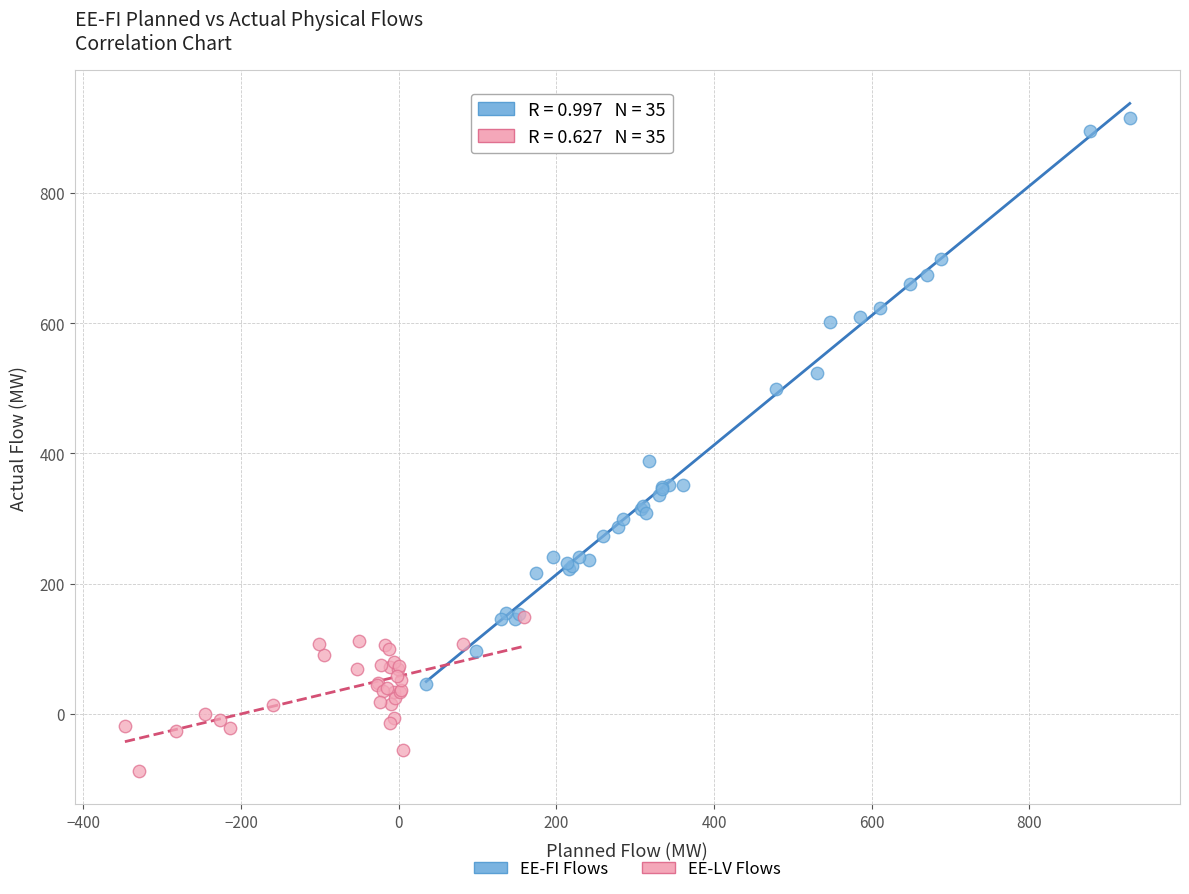

Which series contains the highest Y value?

EE-FI Flows